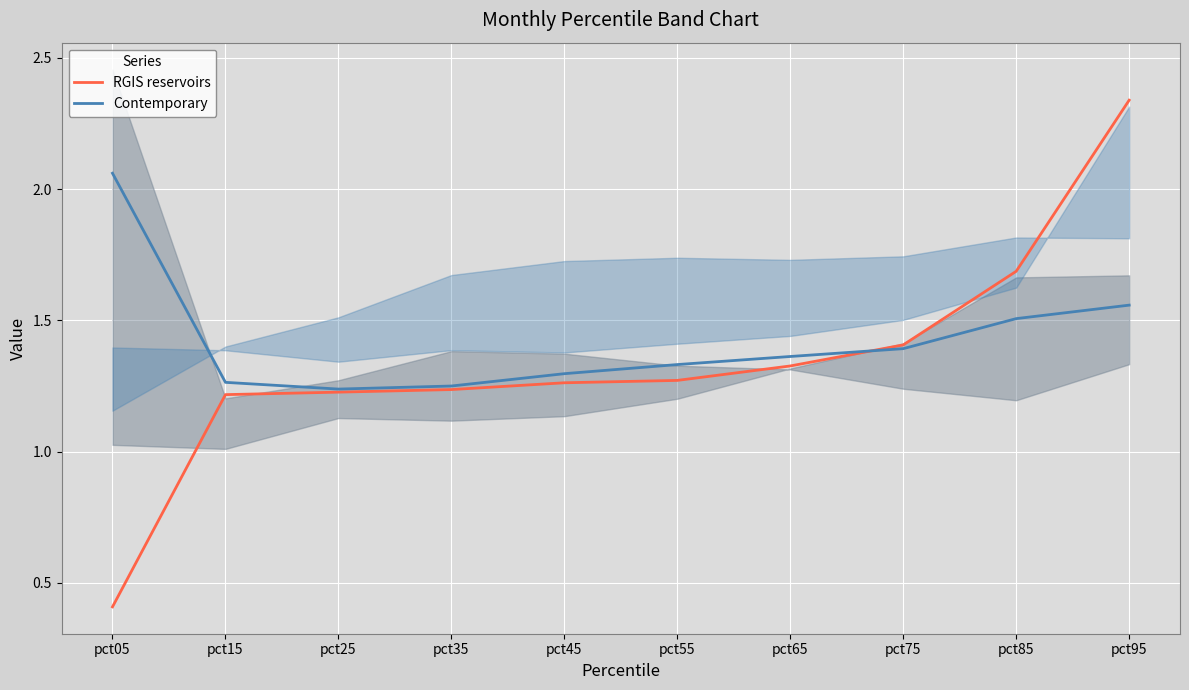

Which category has the lowest value across all series?

pct05